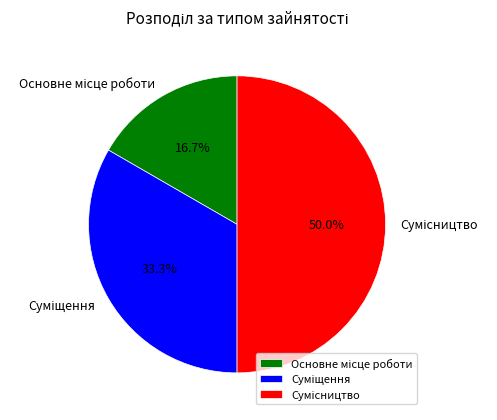

Approximately how many times larger is the value at Основне місце роботи compared to Суміщення?

0.5